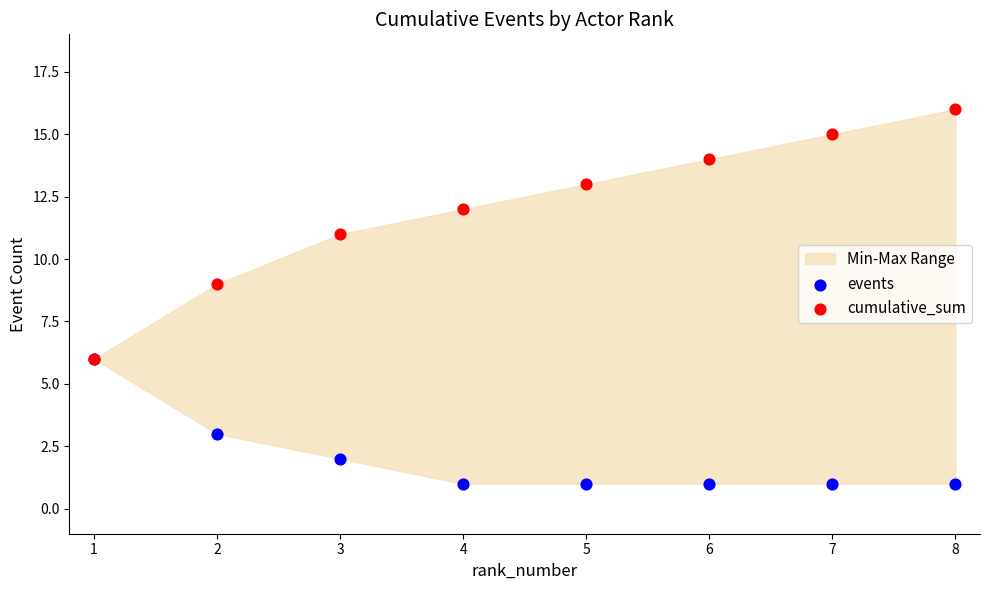

Which series has the widest spread of Y values?

cumulative_sum